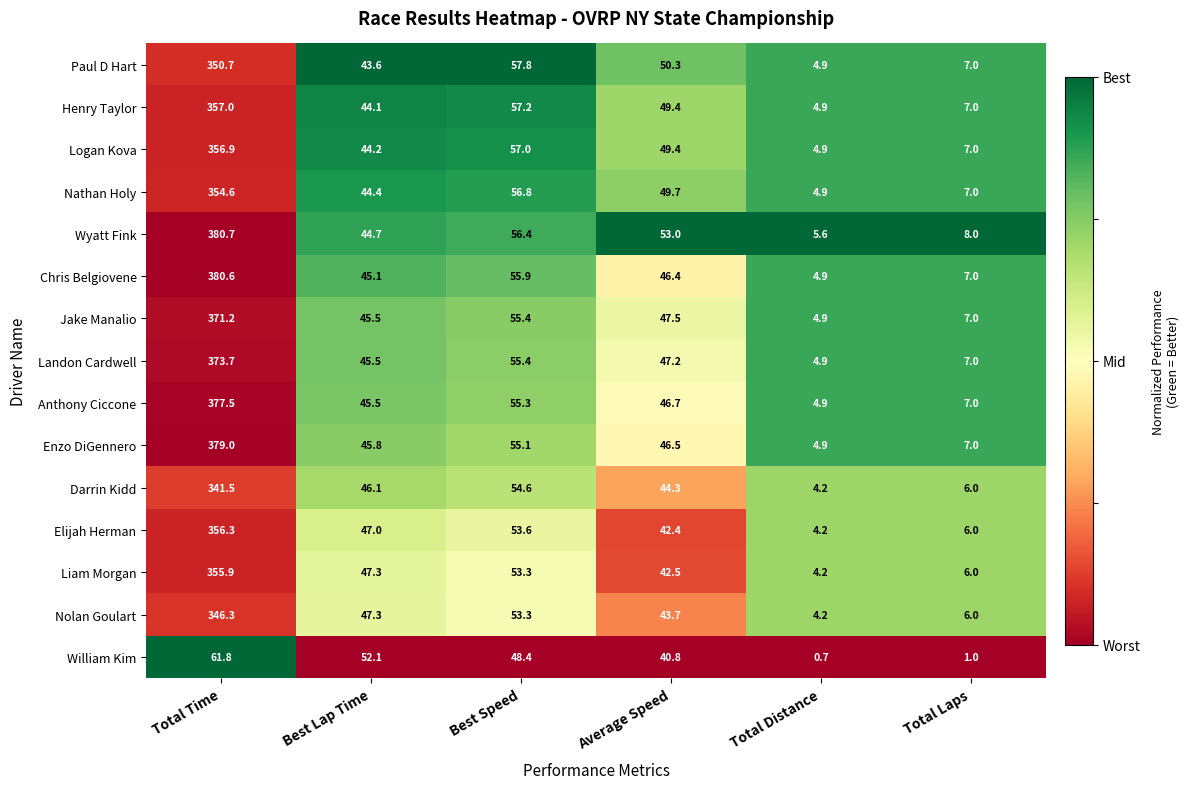

What is the average value of the Nolan Goulart series?

83.5